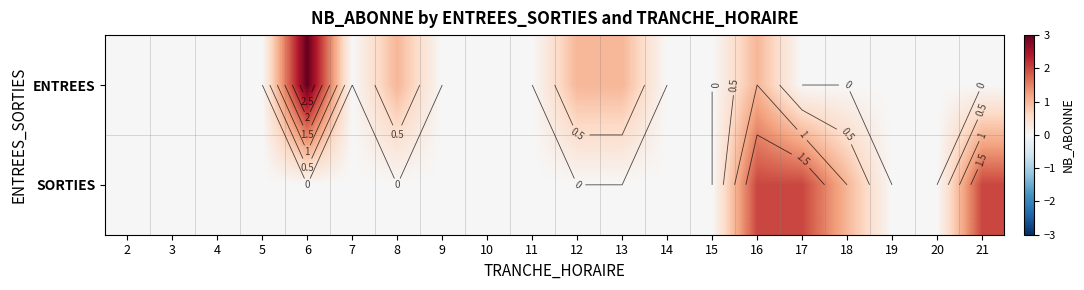

Between 18 and 13, which is larger?

13